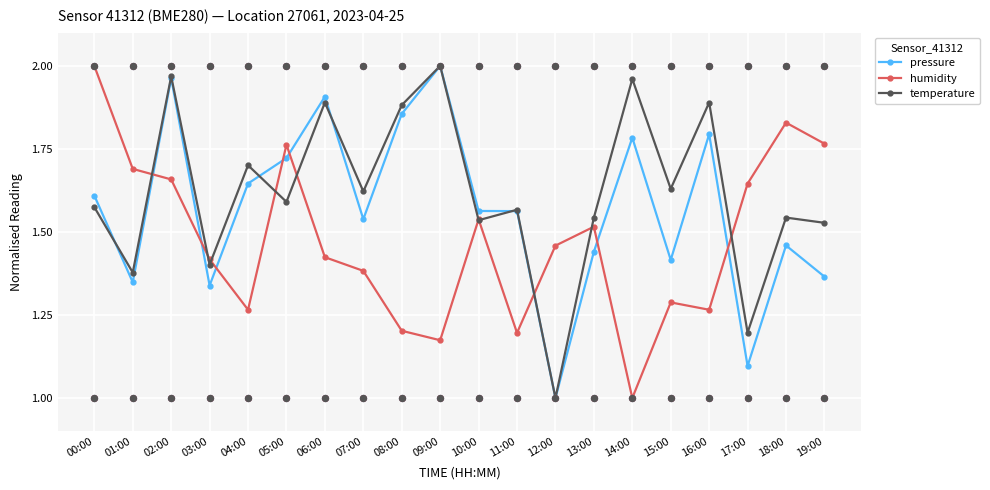

Which series has the largest total across all categories?

temperature